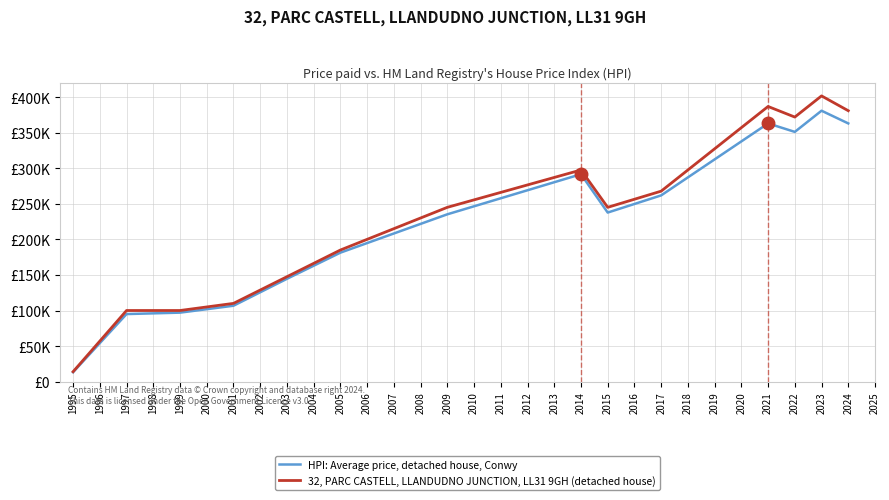

Which series has the largest total across all categories?

32, PARC CASTELL, LLANDUDNO JUNCTION, LL31 9GH (detached house)